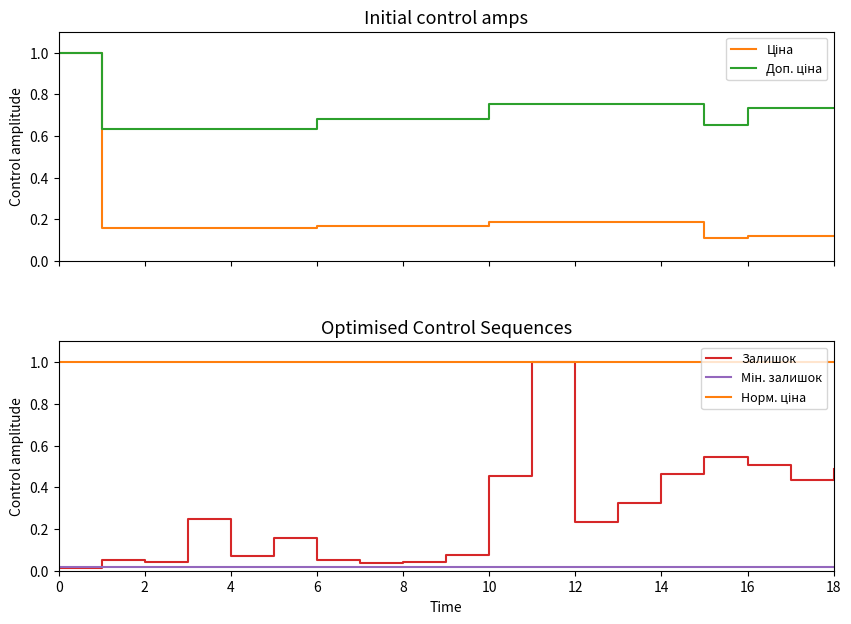

Is the value of Норм. ціна at 18 greater than the value of Доп. ціна at 0?

No